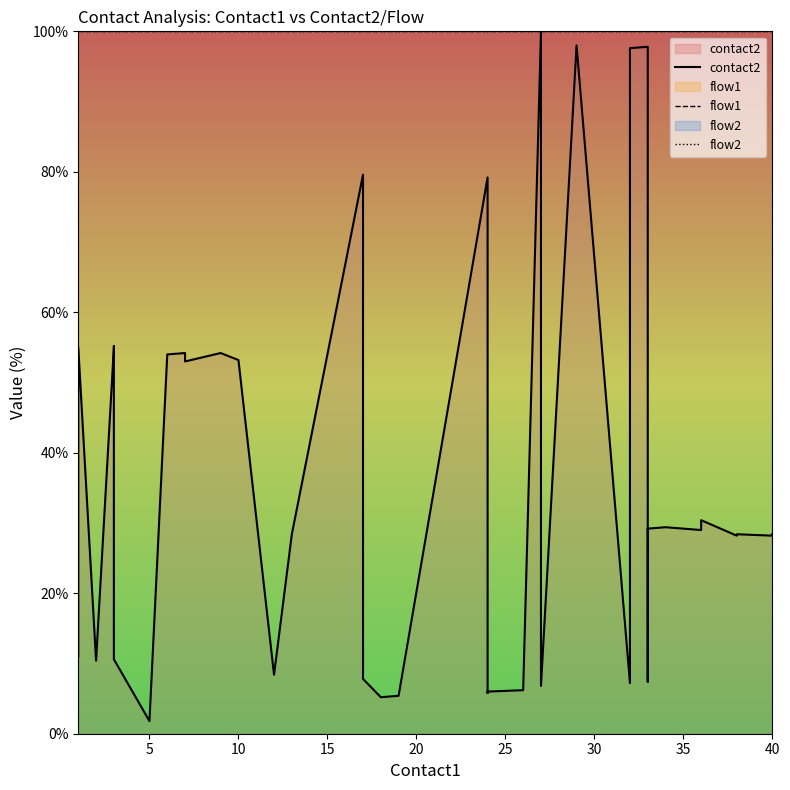

In contact2, how many points are higher than both neighbors (excluding endpoints)?

11